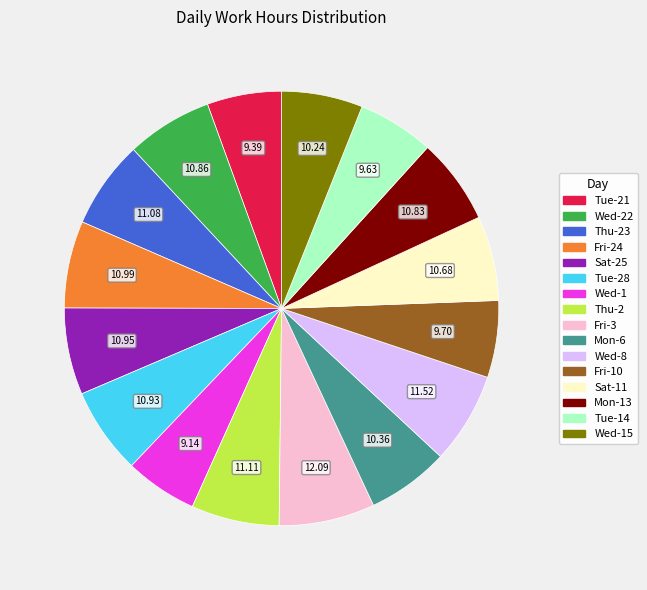

Is there any slice that represents more than half of the pie?

No